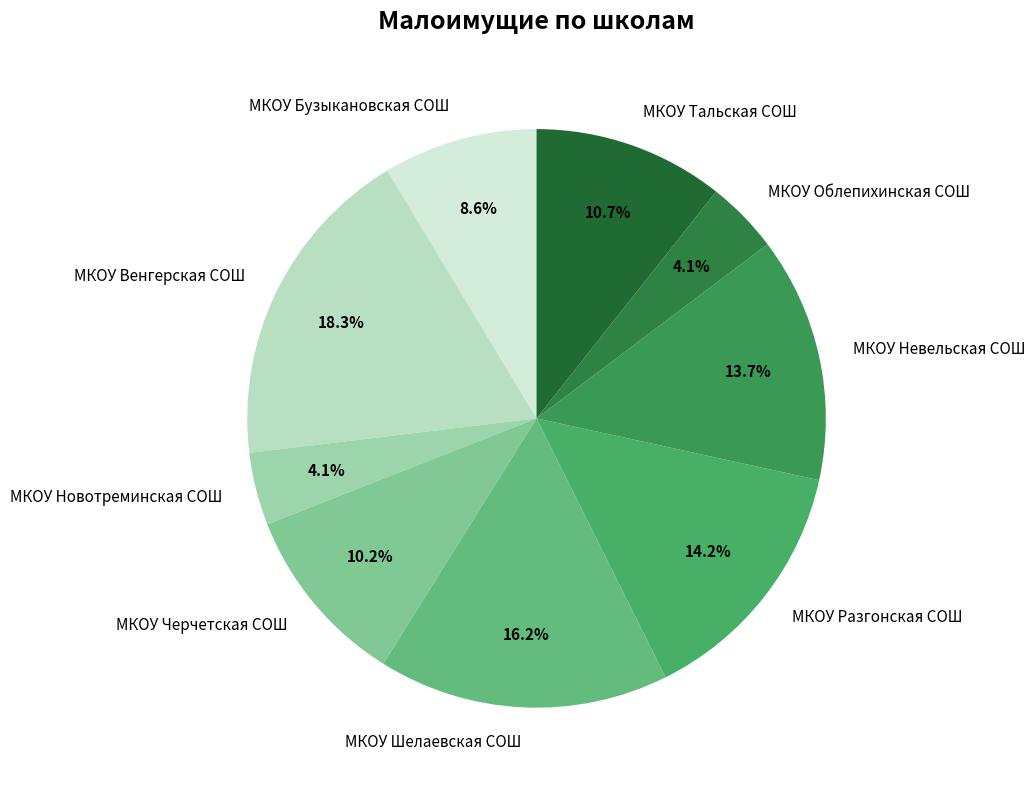

Does МКОУ Бузыкановская СОШ represent more than half of the total?

No